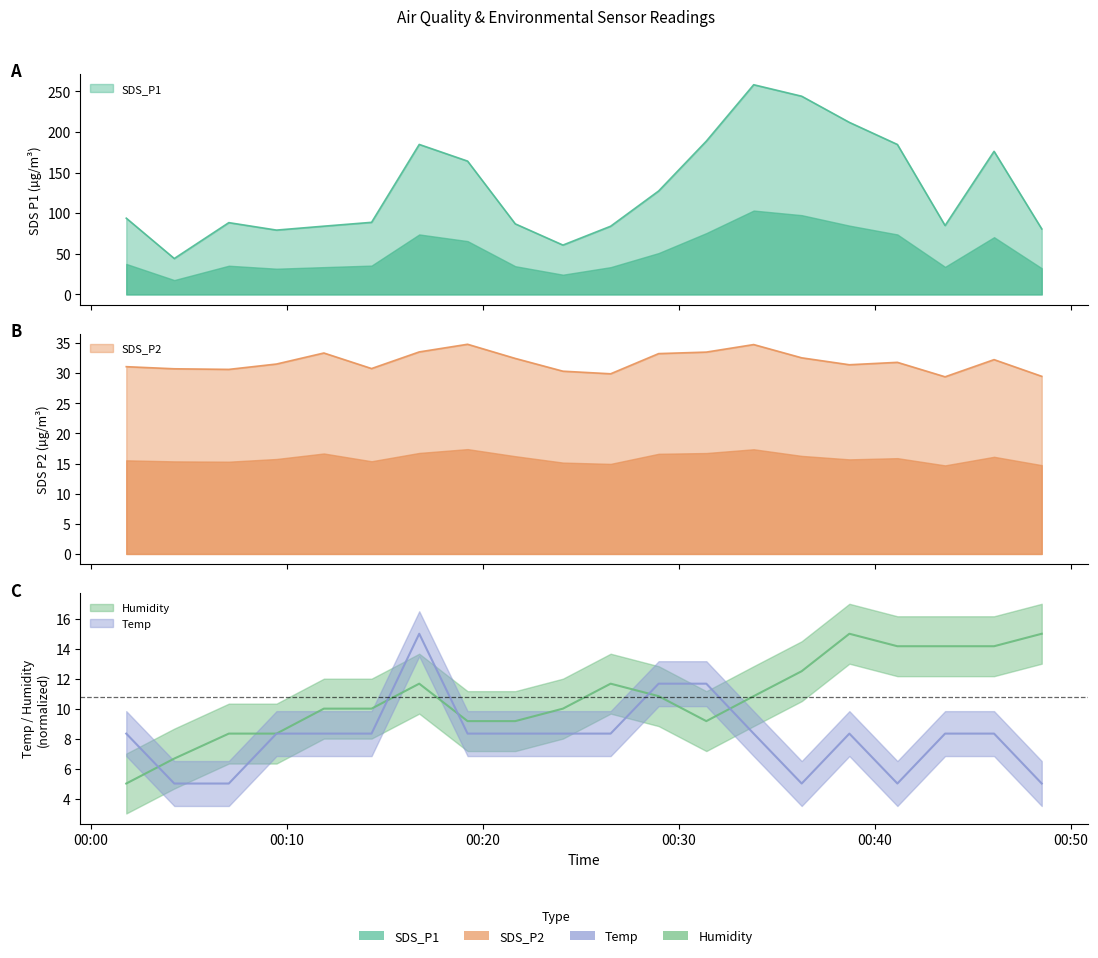

At which category is the sum across all series the highest?

2021/05/31 00:33:49